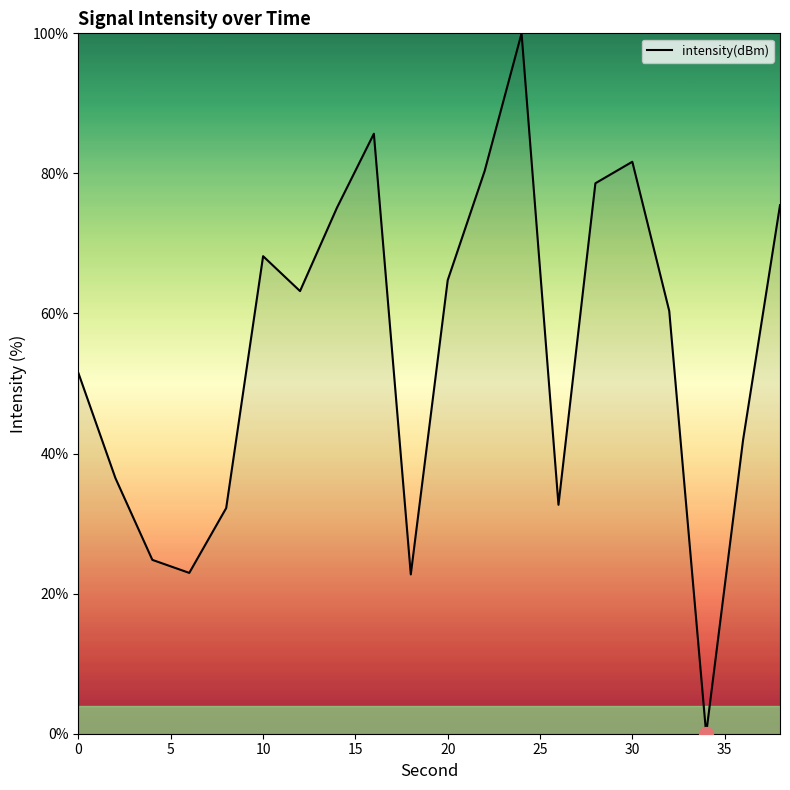

What is the greatest value displayed?

100.0